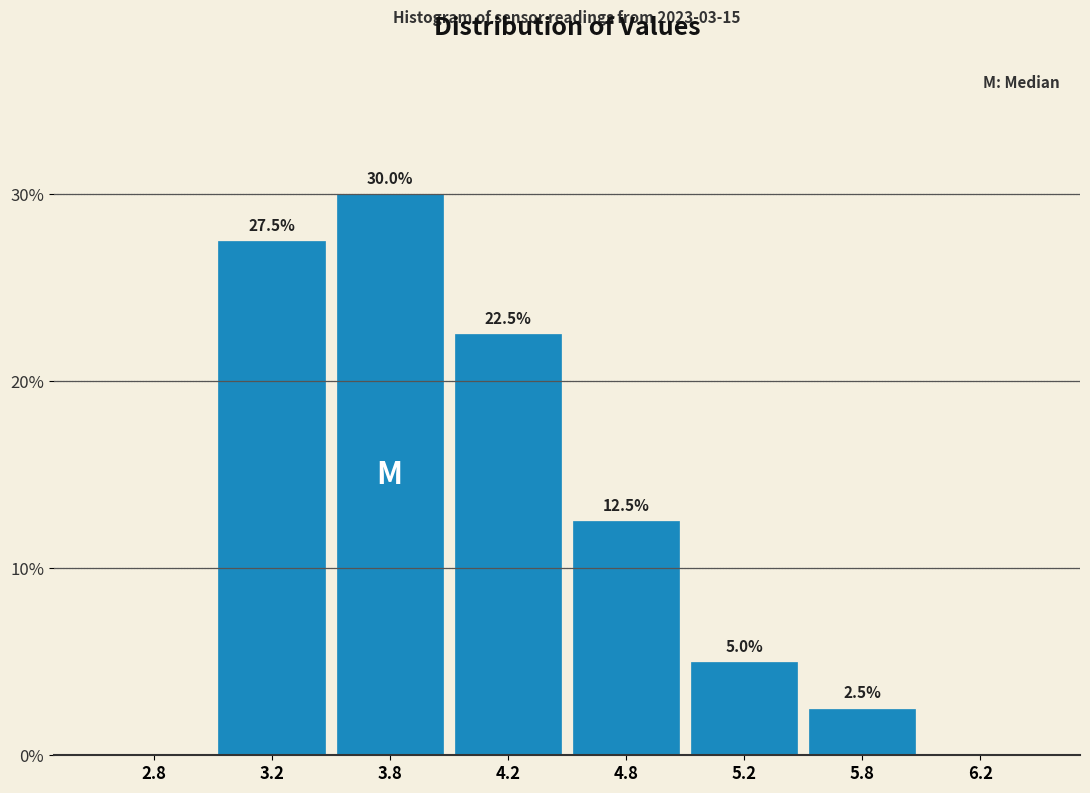

Reading right to left, what are all the values shown in this chart?

6.2=0.0	5.8=2.5	5.2=5.0	4.8=12.5	4.2=22.5	3.8=30.0	3.2=27.5	2.8=0.0